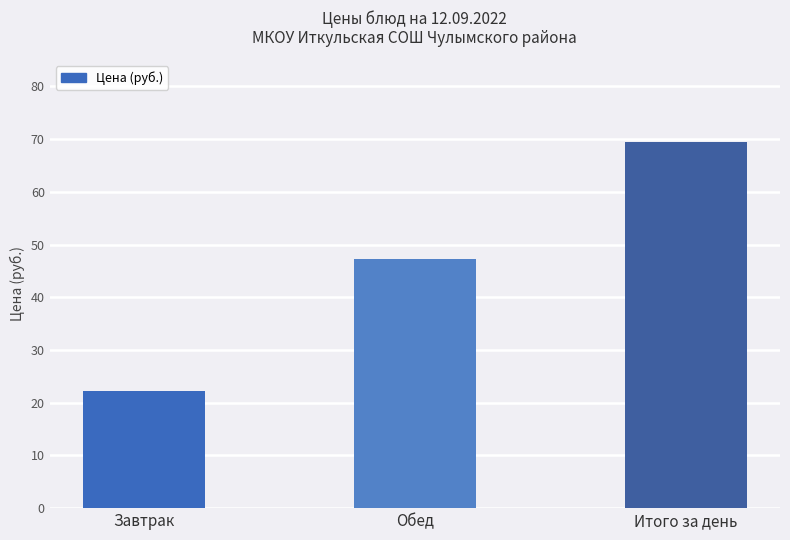

What is the label of the 1st bar from the left?

Завтрак